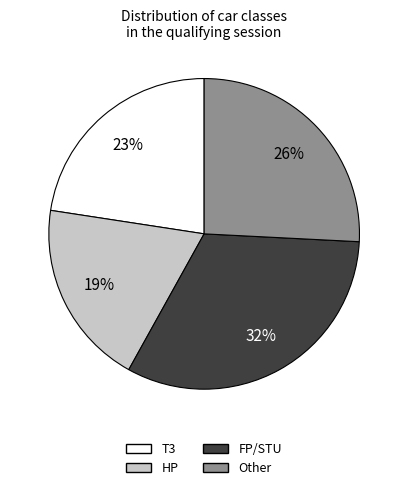

Is there any slice that represents more than half of the pie?

No